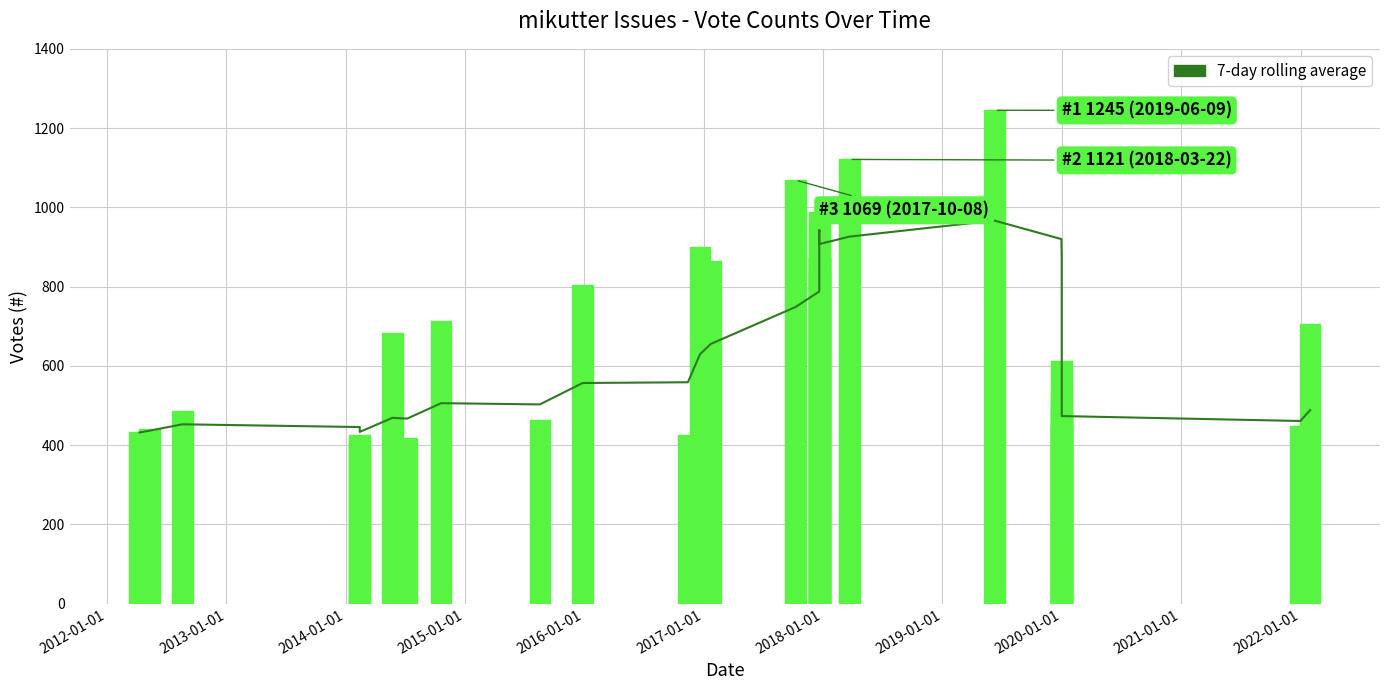

At how many categories does at least one series exceed 979?

4